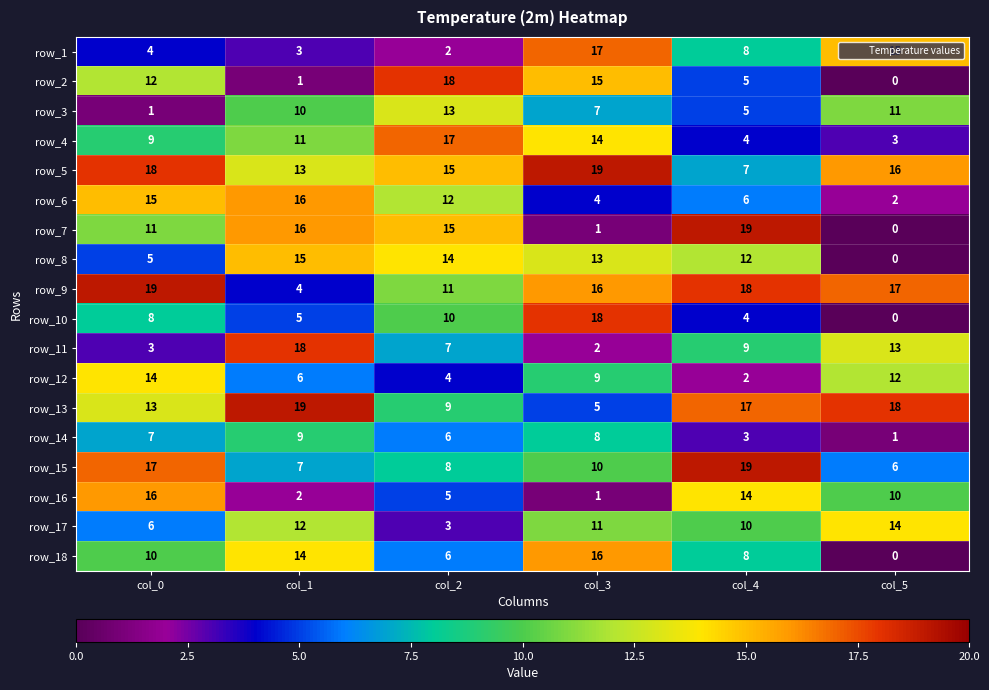

What is the sum of the row_5 values at col_3 and col_0?

37